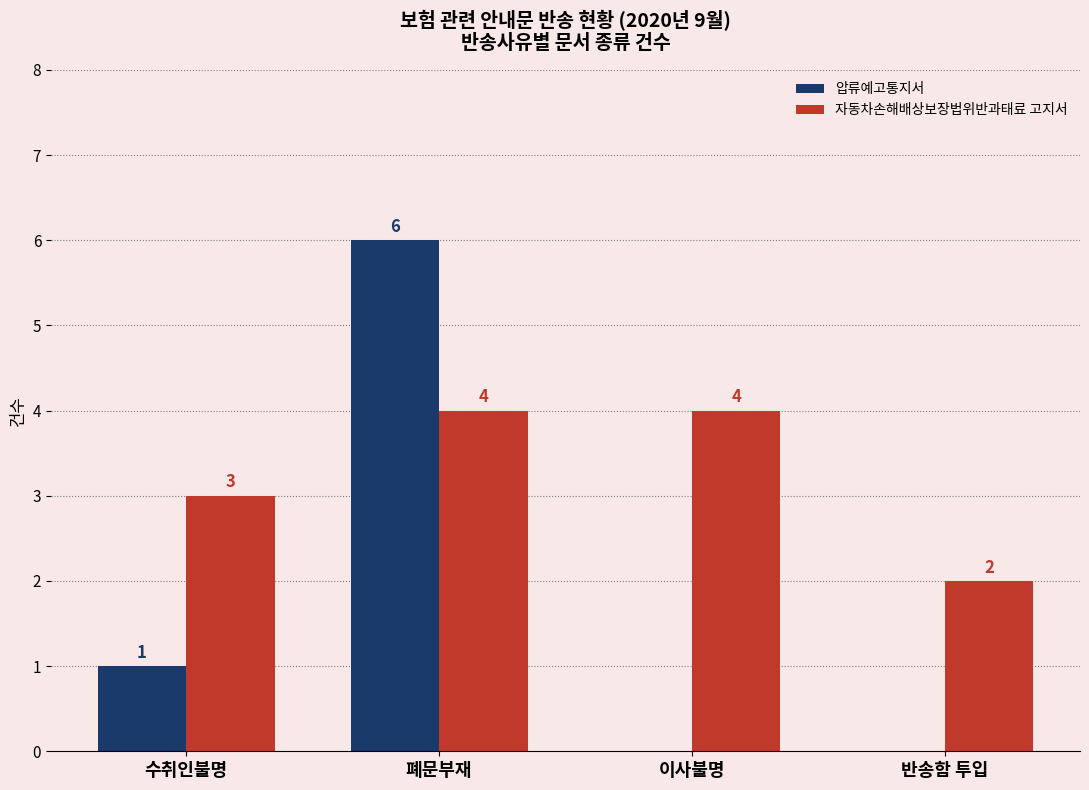

Where is 압류예고통지서 nearest to the value 3?

수취인불명